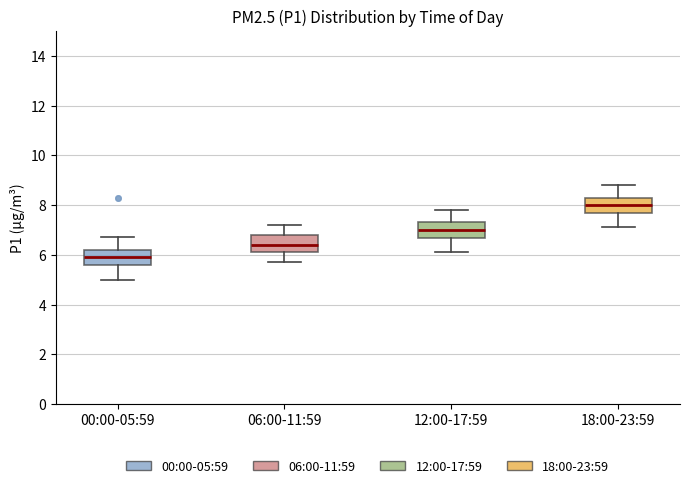

Which box's median line is the highest?

18:00-23:59